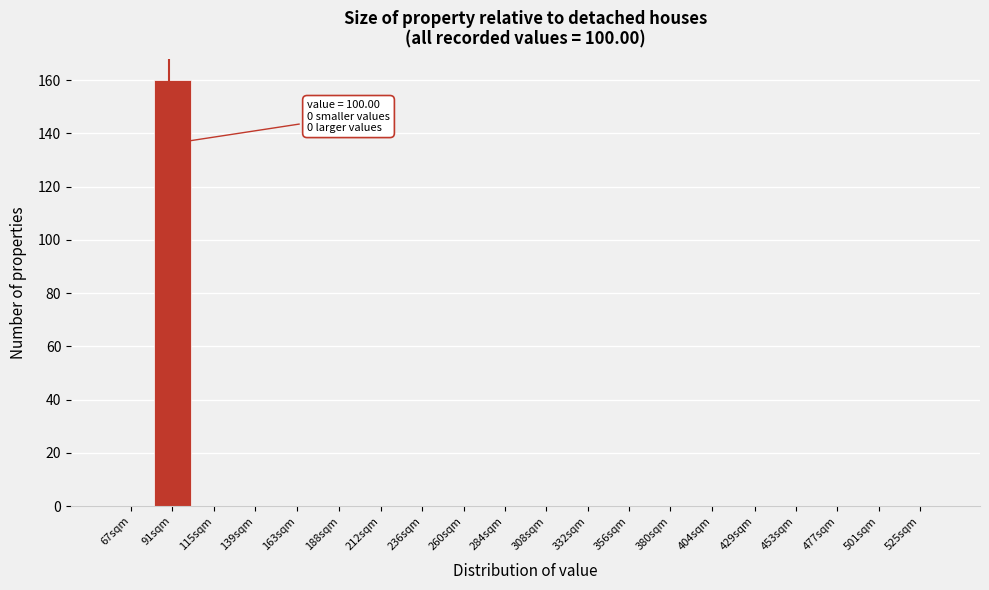

Reading left to right, what are all the values shown in this chart?

67sqm=0	91sqm=160	115sqm=0	139sqm=0	163sqm=0	188sqm=0	212sqm=0	236sqm=0	260sqm=0	284sqm=0	308sqm=0	332sqm=0	356sqm=0	380sqm=0	404sqm=0	429sqm=0	453sqm=0	477sqm=0	501sqm=0	525sqm=0